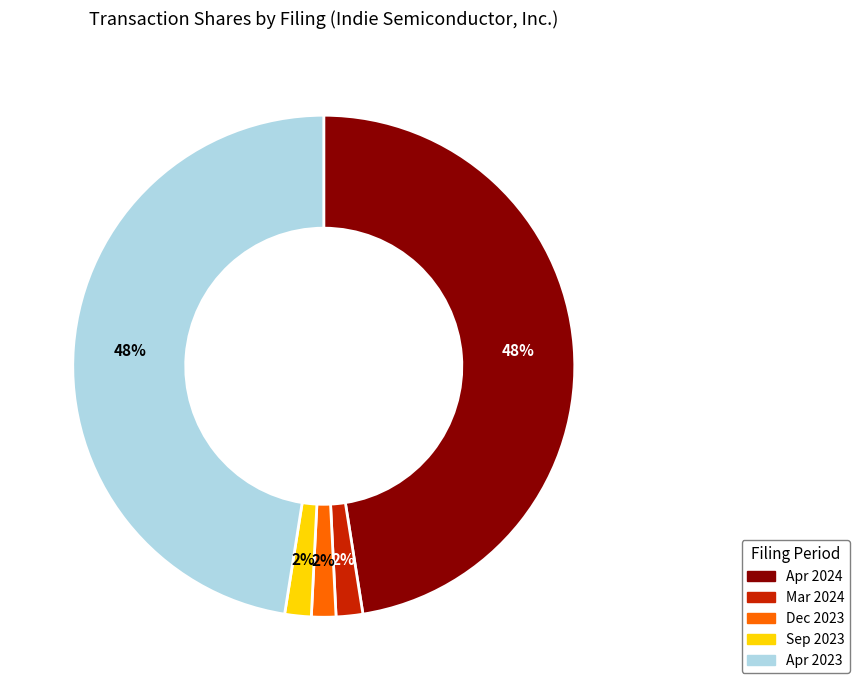

Does any single category account for the majority?

No